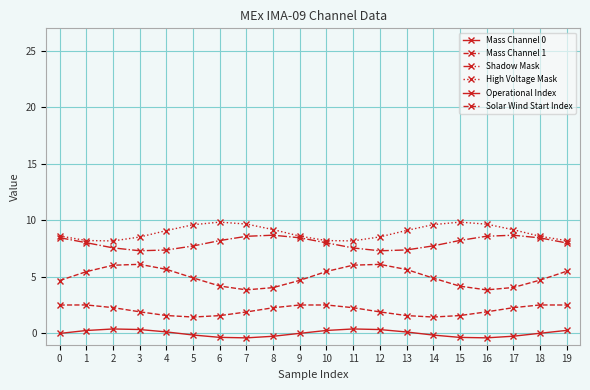

At how many categories does at least one series exceed 3?

20